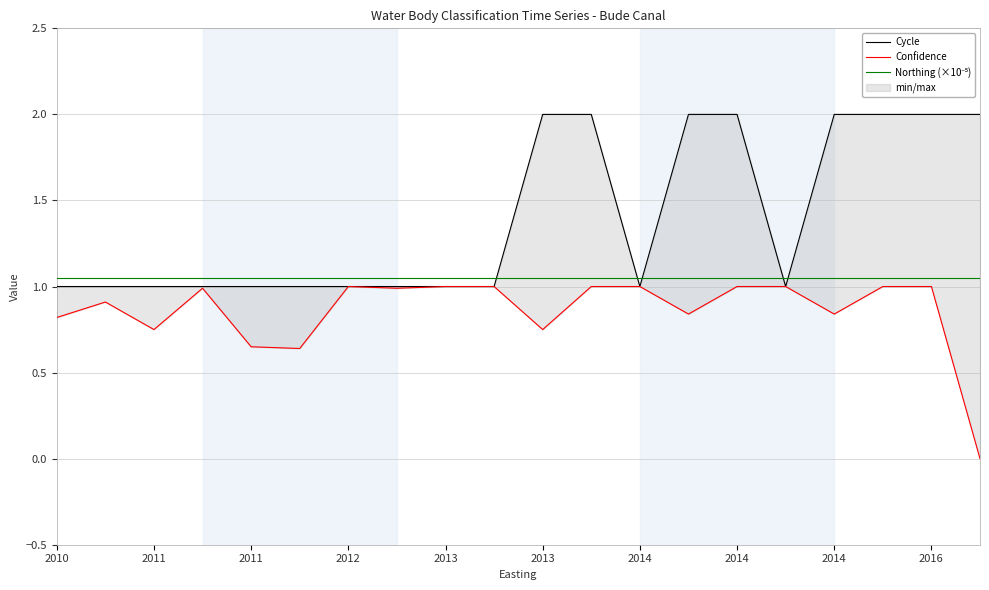

The Cycle series shows 1.0 at 2010. True or false?

True